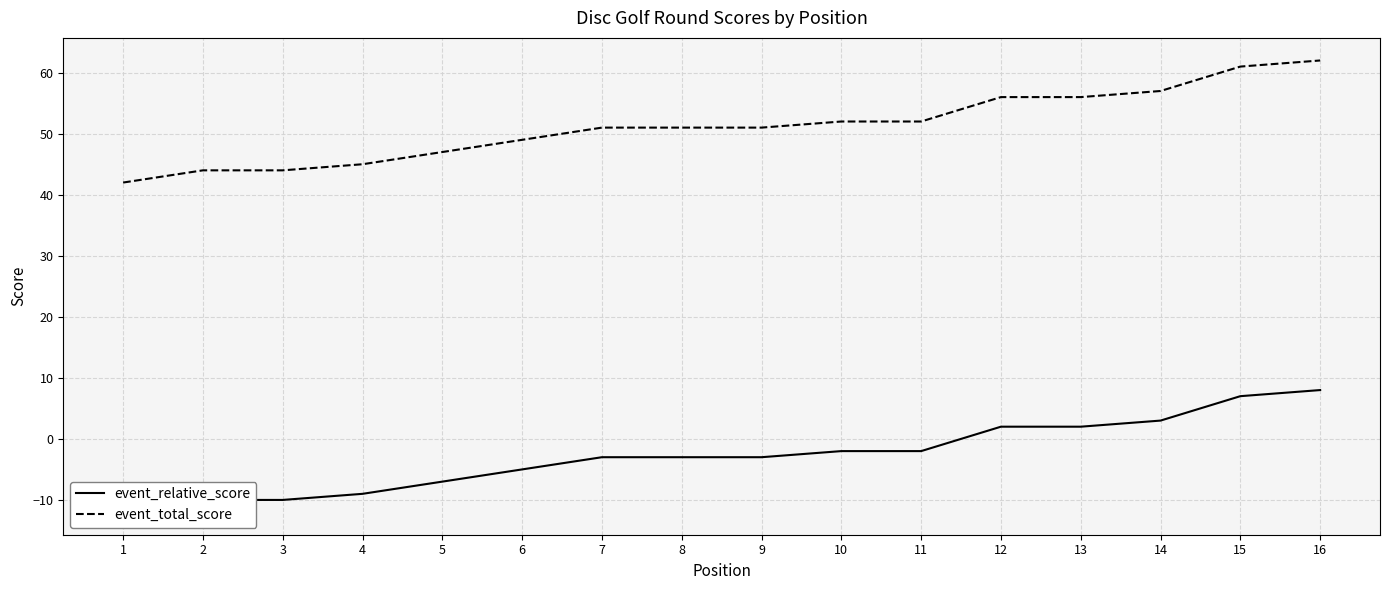

List the series in order of their overall mean, lowest first.

event_relative_score, event_total_score